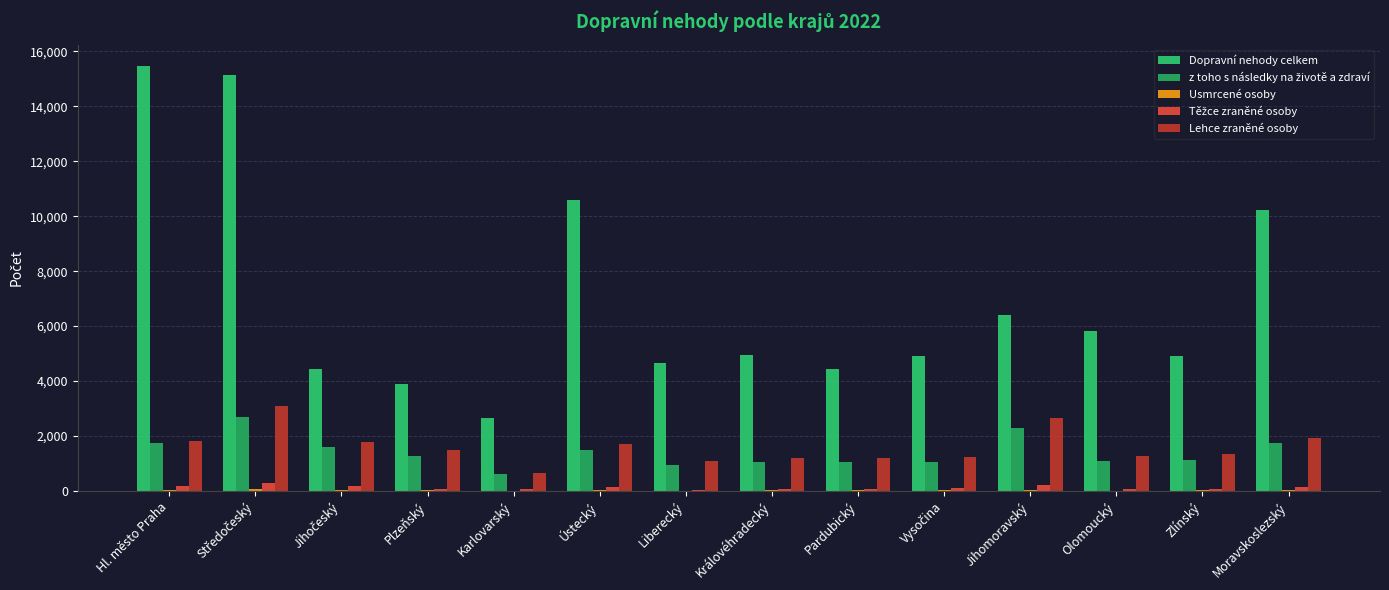

Is it true that Těžce zraněné osoby equals 75 at Zlínský?

True